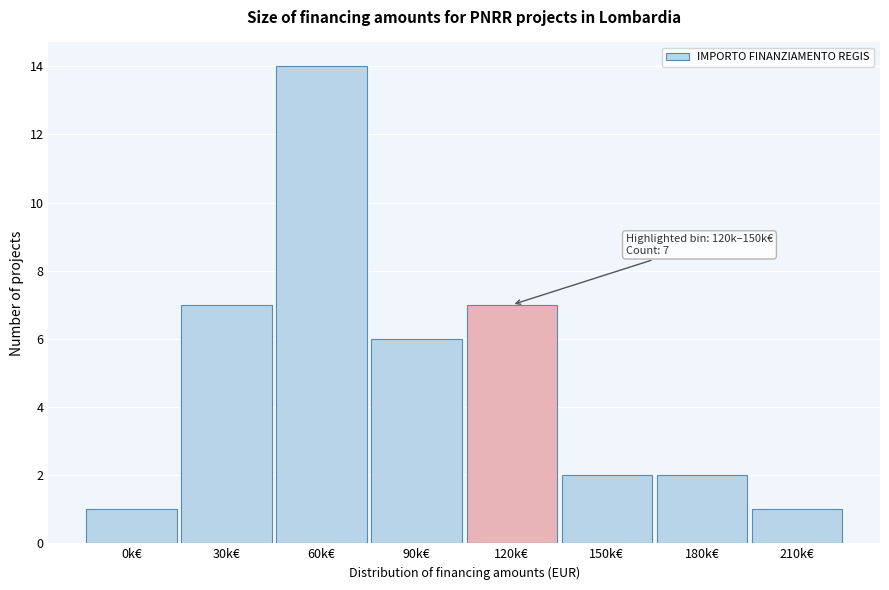

Reading left to right, transcribe all the data shown in this chart.

0k€=1	30k€=7	60k€=14	90k€=6	120k€=7	150k€=2	180k€=2	210k€=1